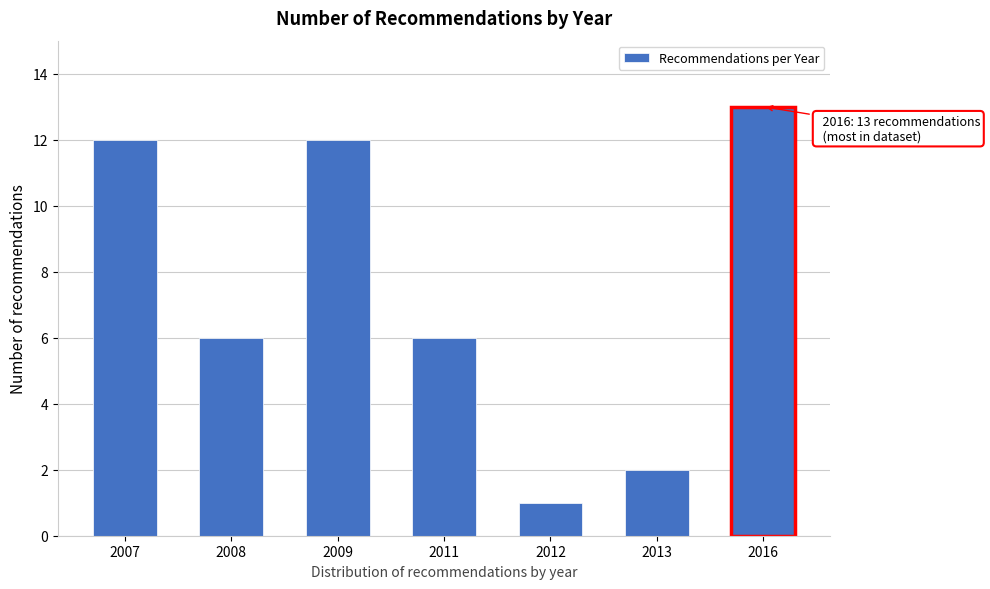

Reading left to right, transcribe all the data shown in this chart.

2007=12	2008=6	2009=12	2011=6	2012=1	2013=2	2016=13